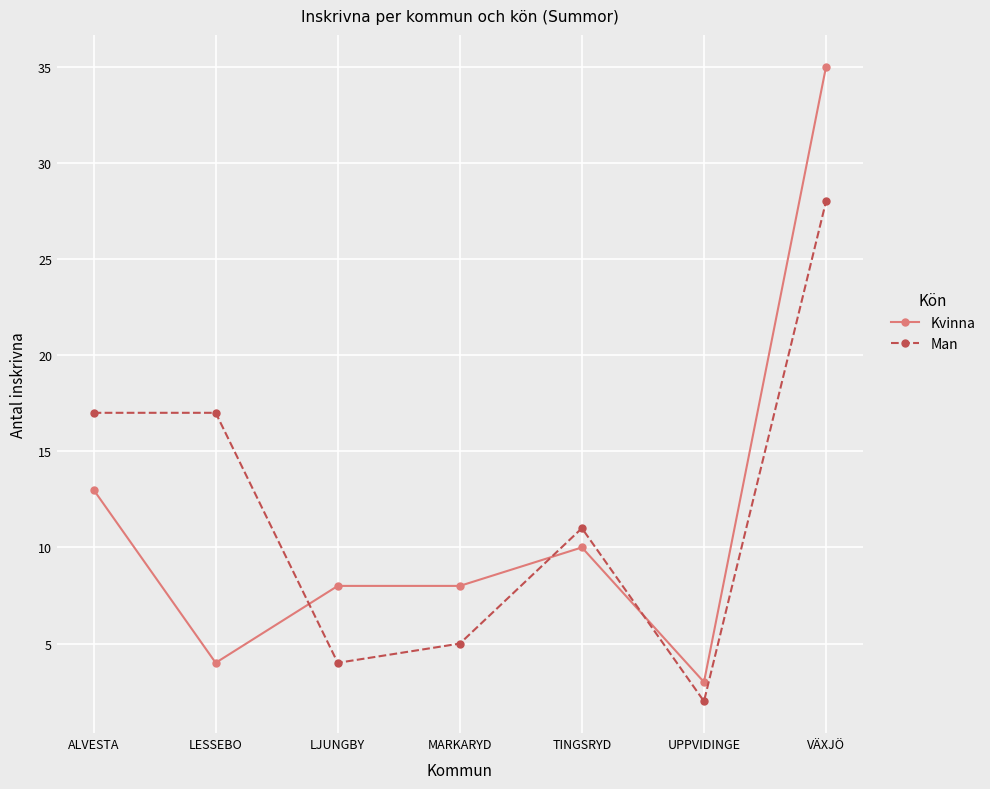

Which series has the widest spread of values?

Kvinna